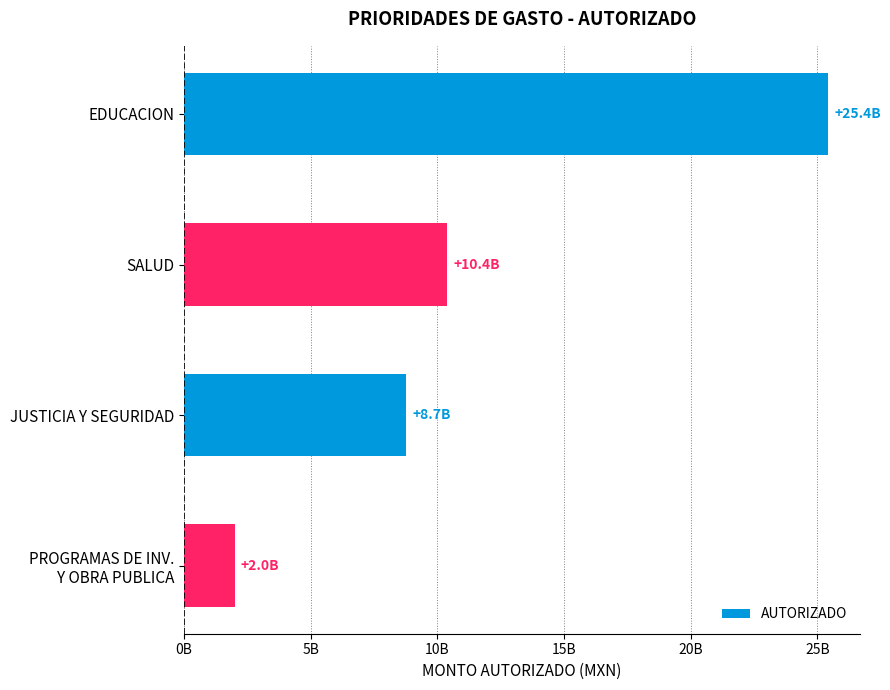

List the labels in order of value, smallest first.

PROGRAMAS DE INV.
Y OBRA PUBLICA, JUSTICIA Y SEGURIDAD, SALUD, EDUCACION